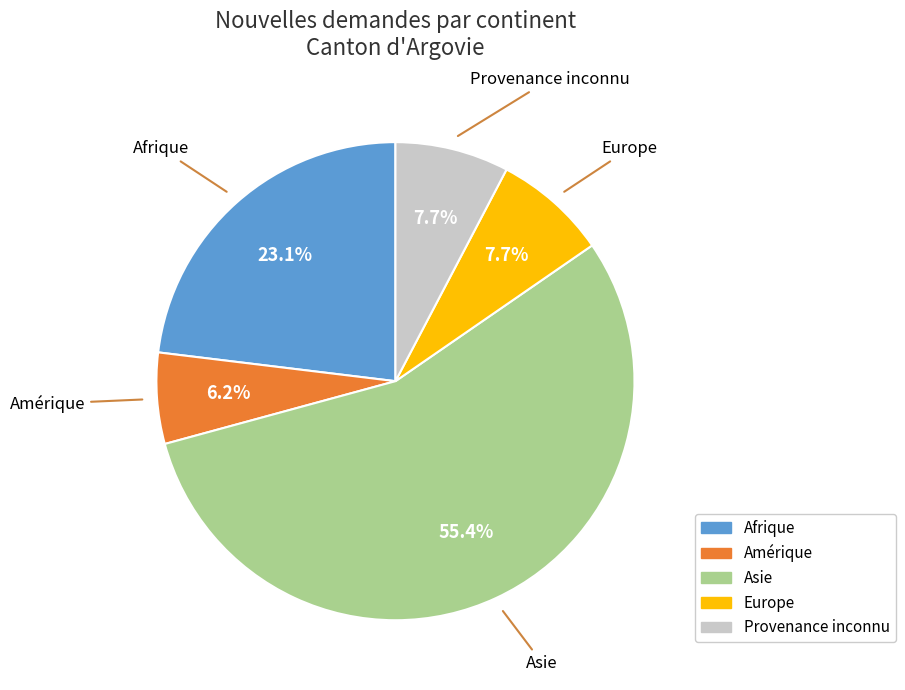

How many segments does this pie chart have?

5